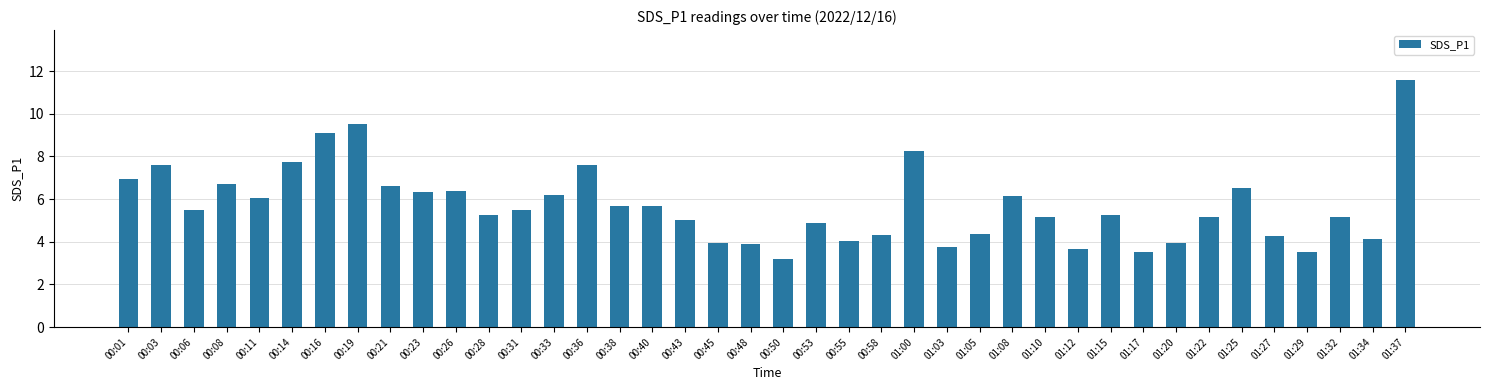

At which category does the chart reach its peak across all series?

01:37